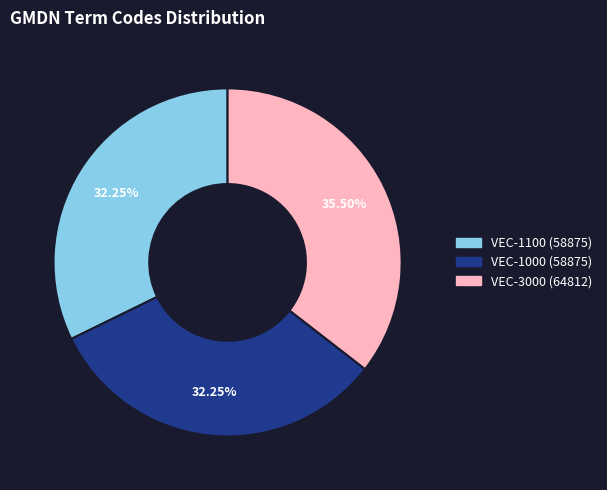

How many segments does this pie chart have?

3